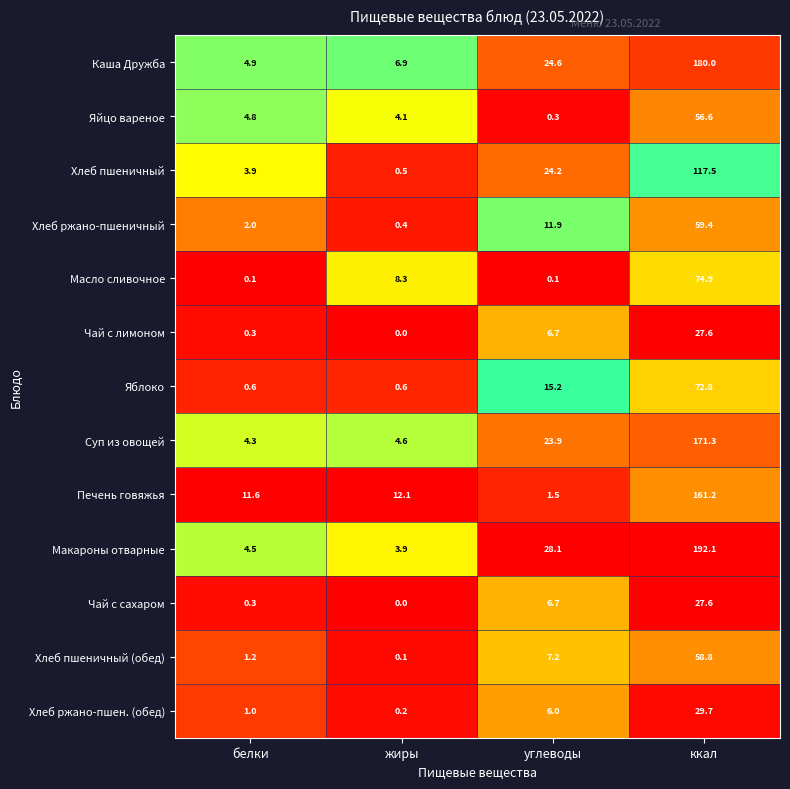

What value does the Хлеб ржано-пшен. (обед) series have at ккал?

29.7